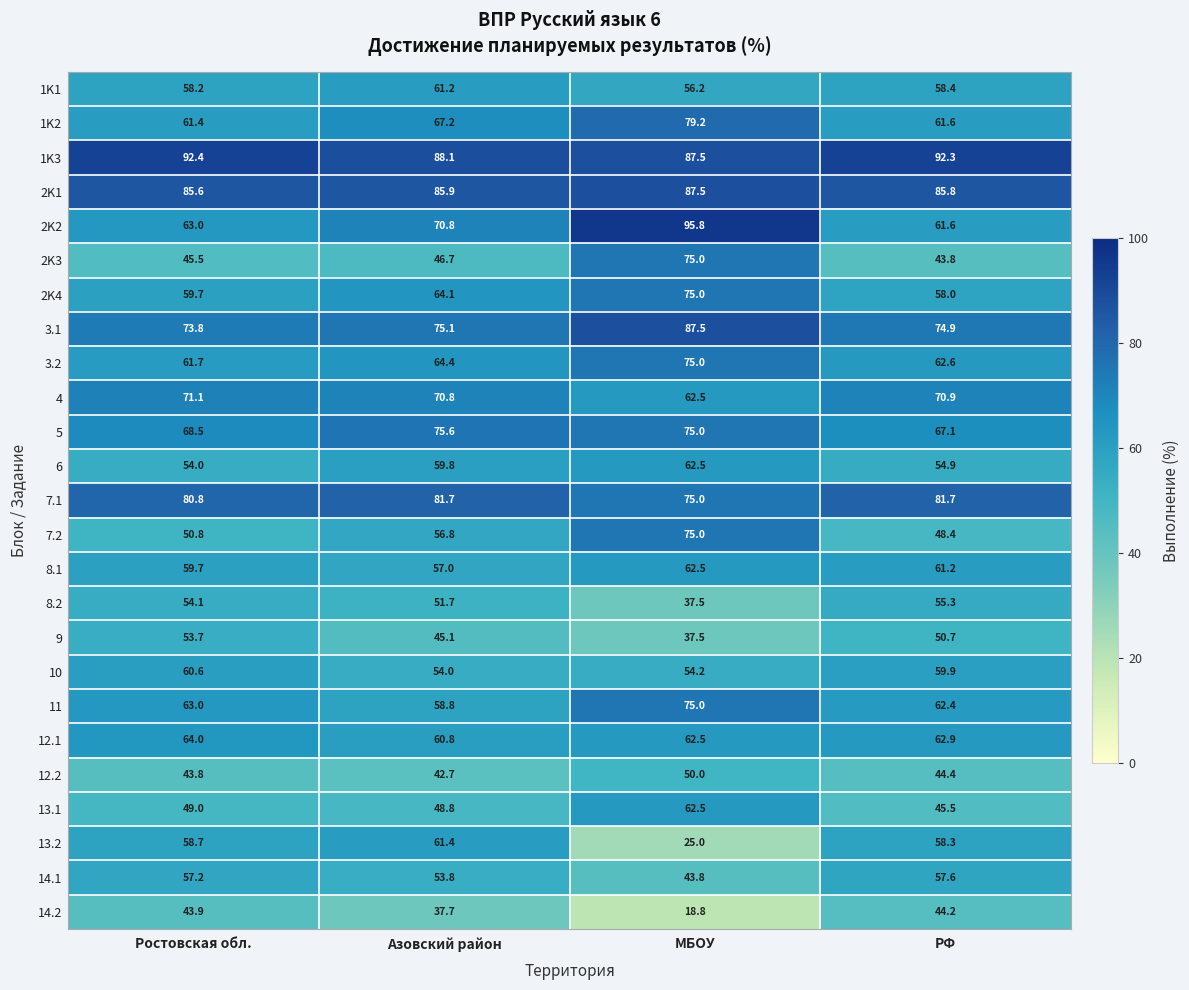

What is the sum of all 4 values?

275.3